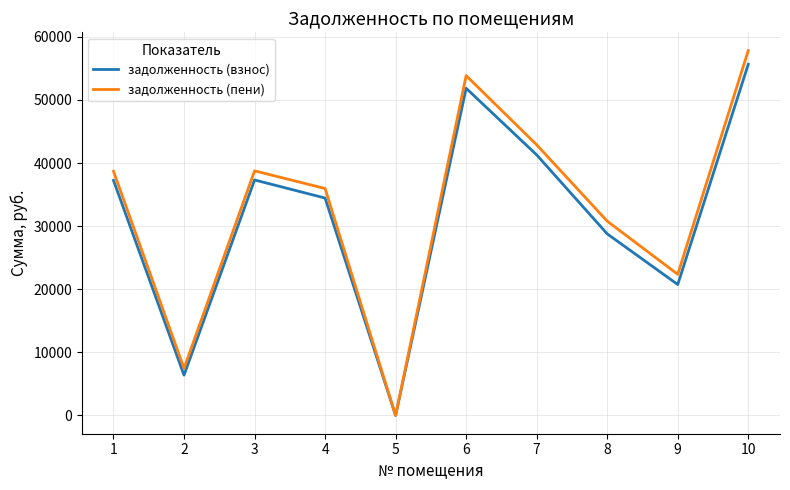

True or false: задолженность (пени) has a value of 57813.7 at 10.

True